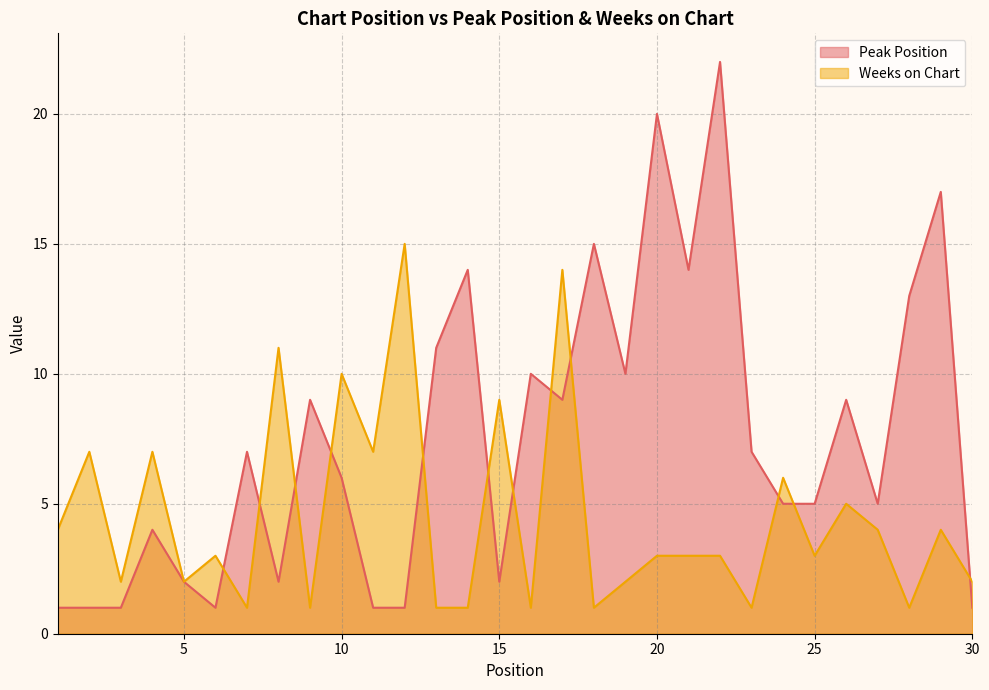

What is the total value across all series at 11?

8